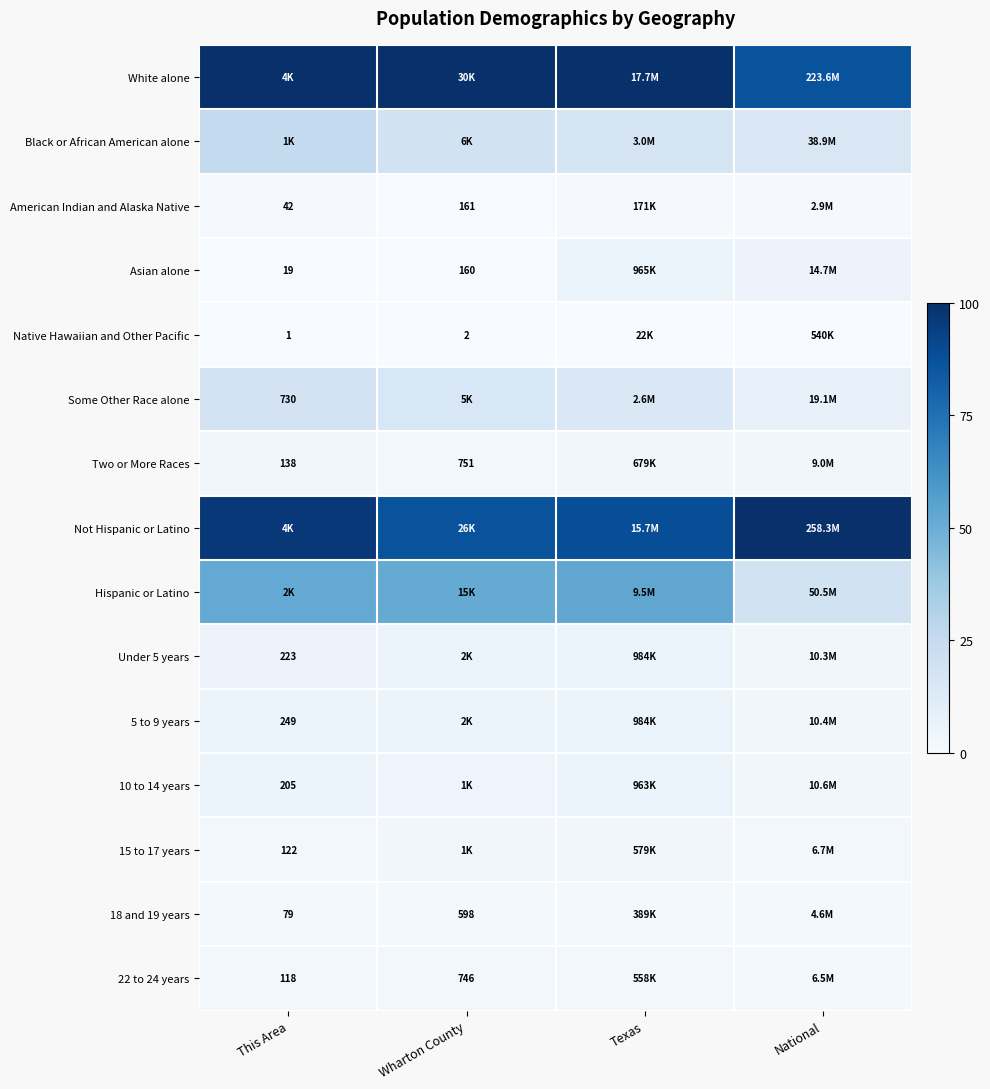

At which category is the sum across all series the highest?

This Area